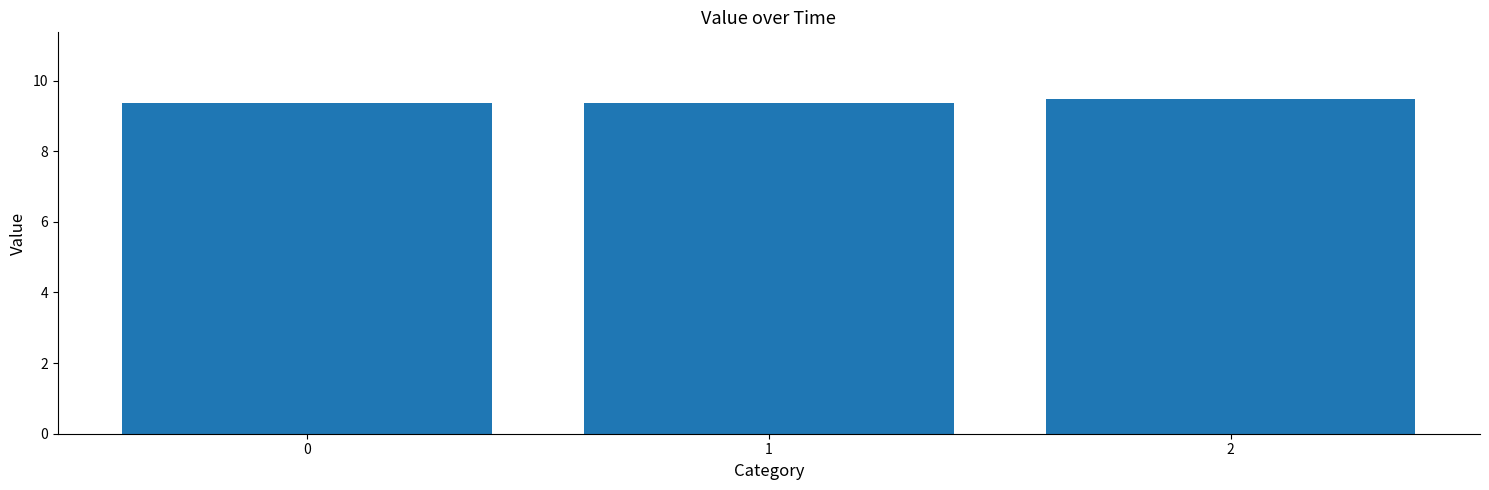

At which category does the chart reach its peak across all series?

2